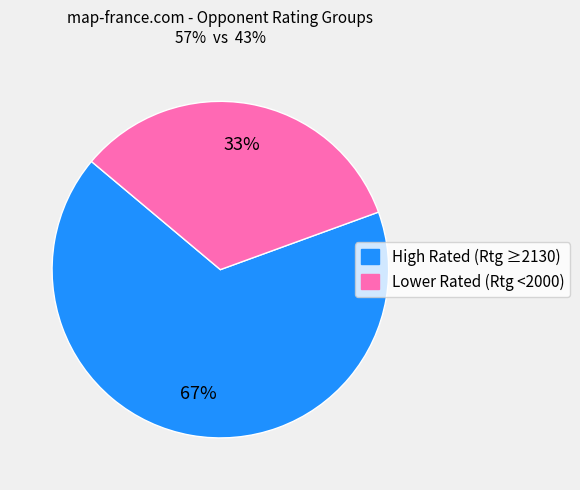

Which has a higher value, Lower Rated (Rtg <2000) or High Rated (Rtg ≥2130)?

High Rated (Rtg ≥2130)